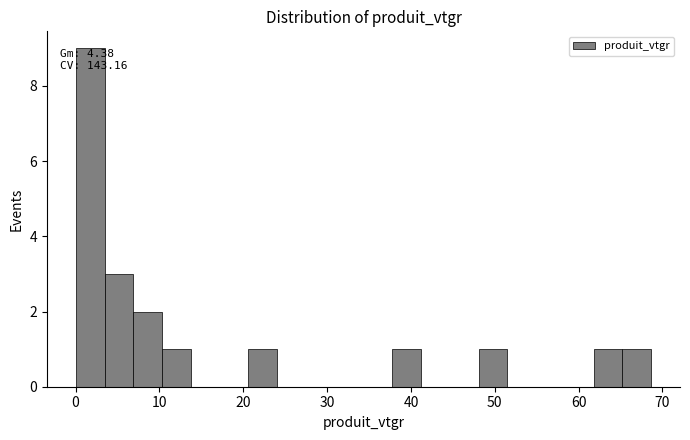

Read against the x-axis, roughly where is the centre of the tallest bar?

2